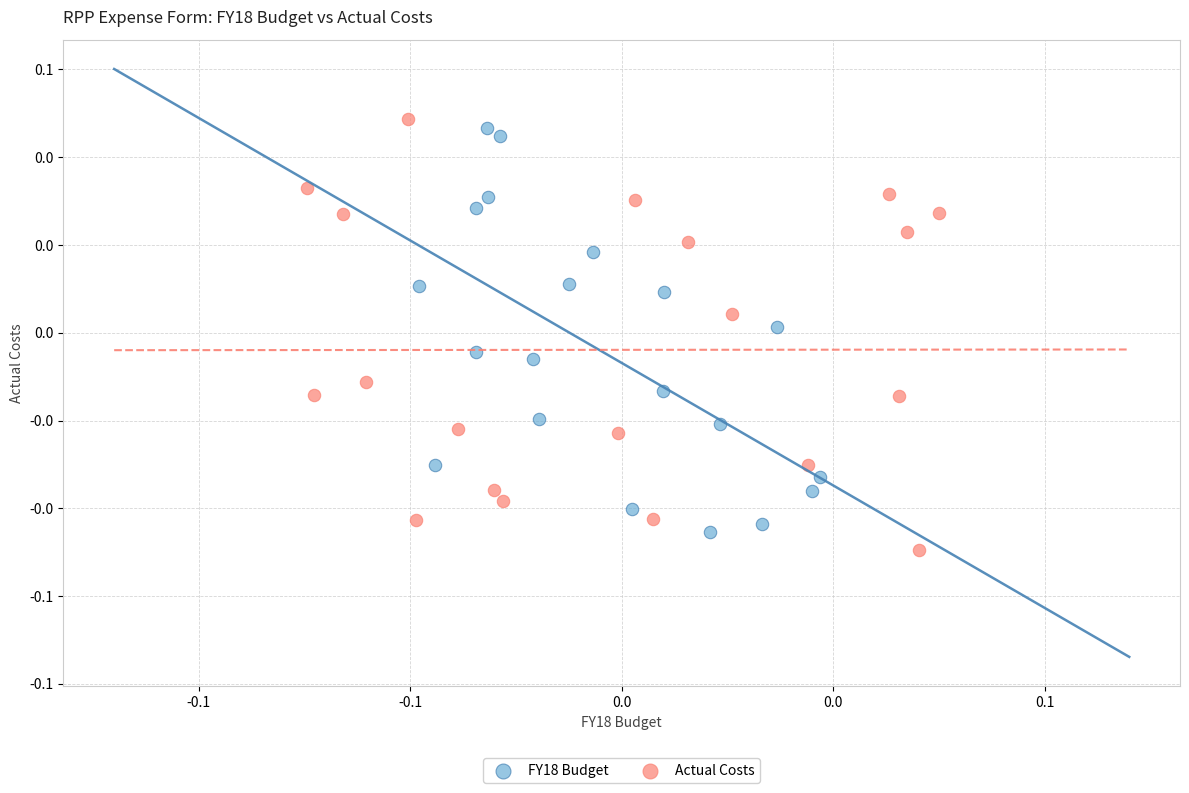

Which series has the widest spread of Y values?

Actual Costs